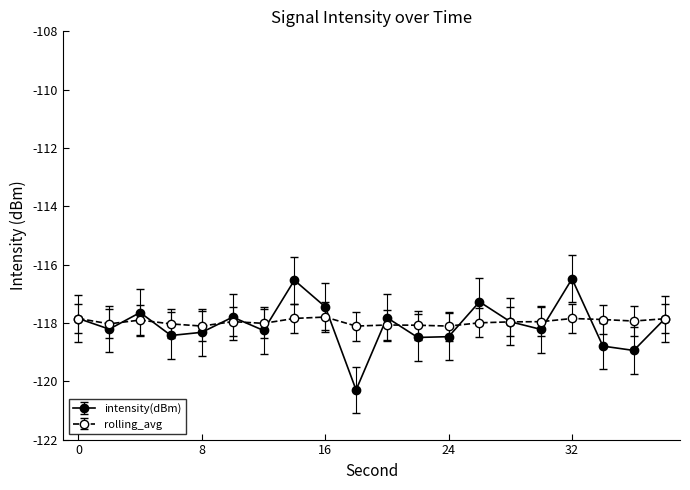

True or false: intensity(dBm) and rolling_avg intersect in this chart.

True